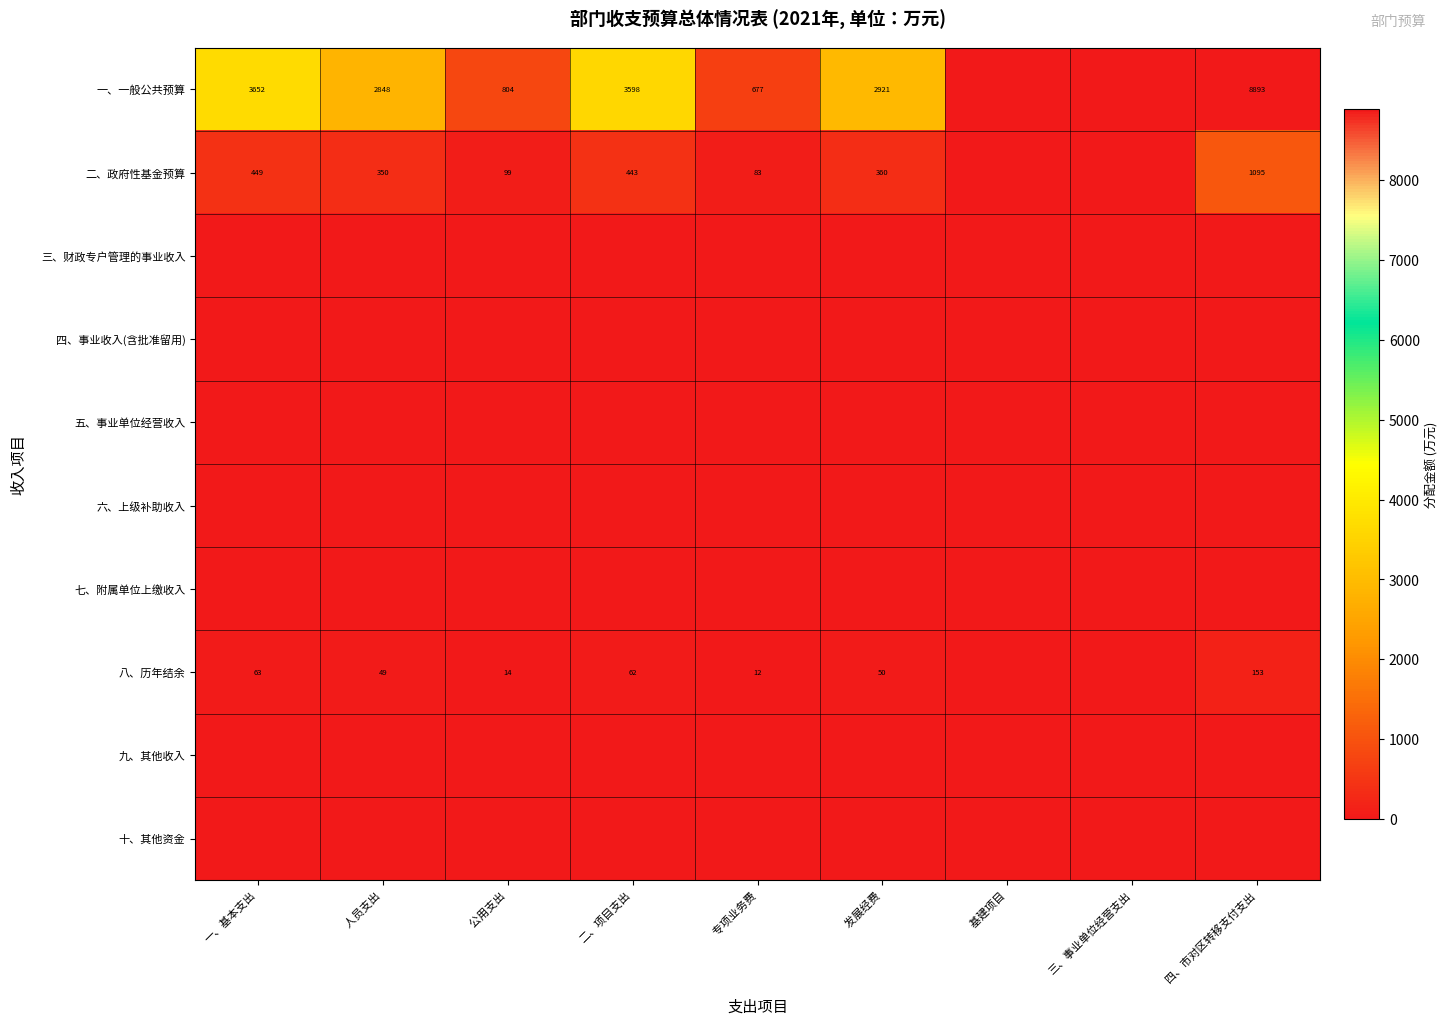

The 一、一般公共预算 series shows 2848 at     人员支出. True or false?

True